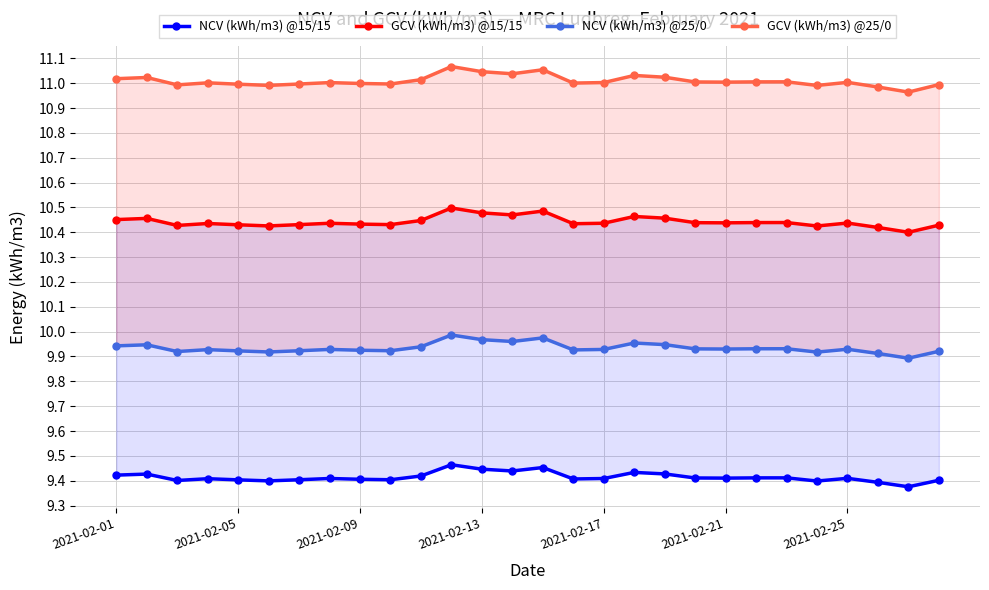

Which series has the largest range (max minus min)?

GCV (kWh/m3) @25/0